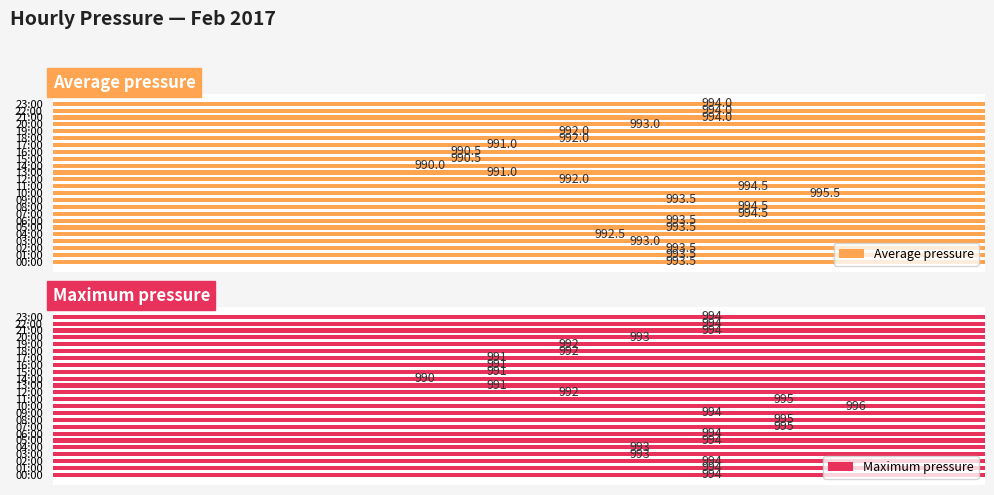

Count the number of data series in this chart.

2